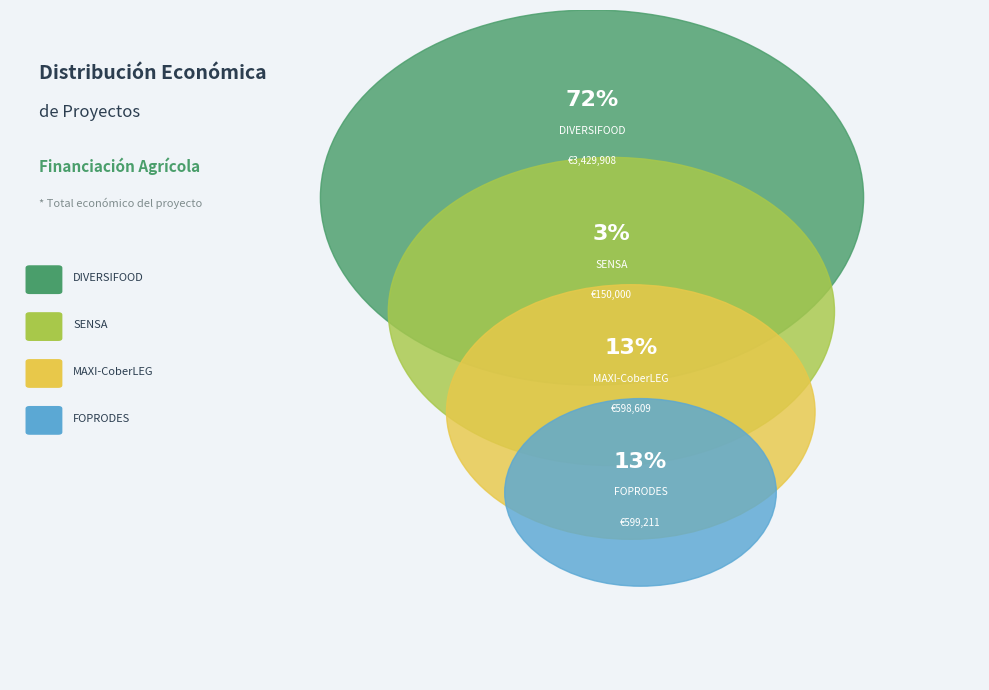

How many slices are in this pie chart?

4